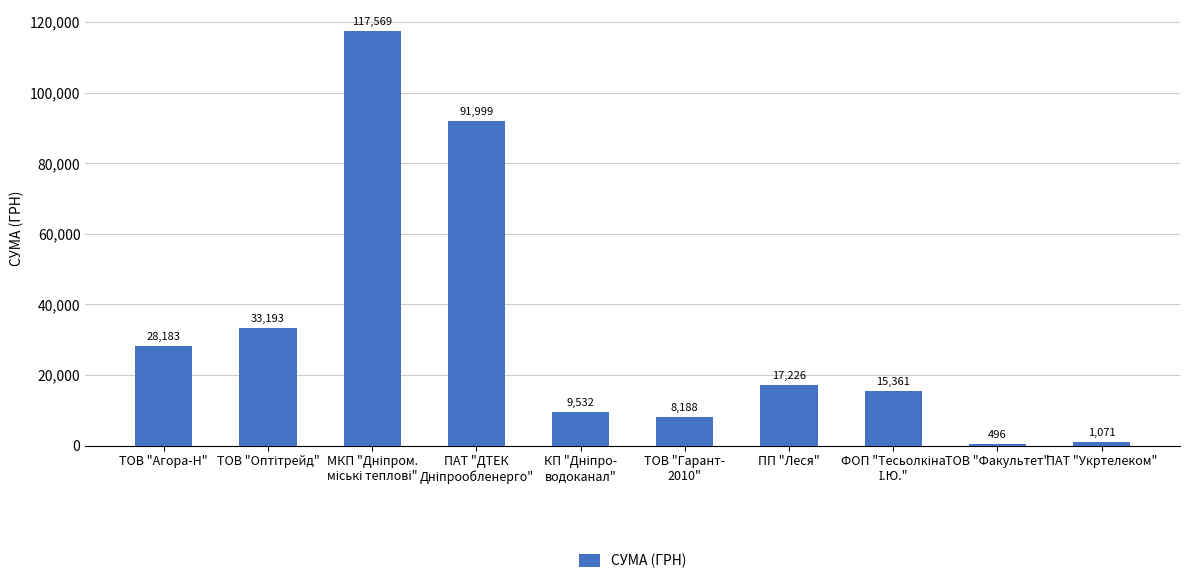

How many values are below 17225?

5